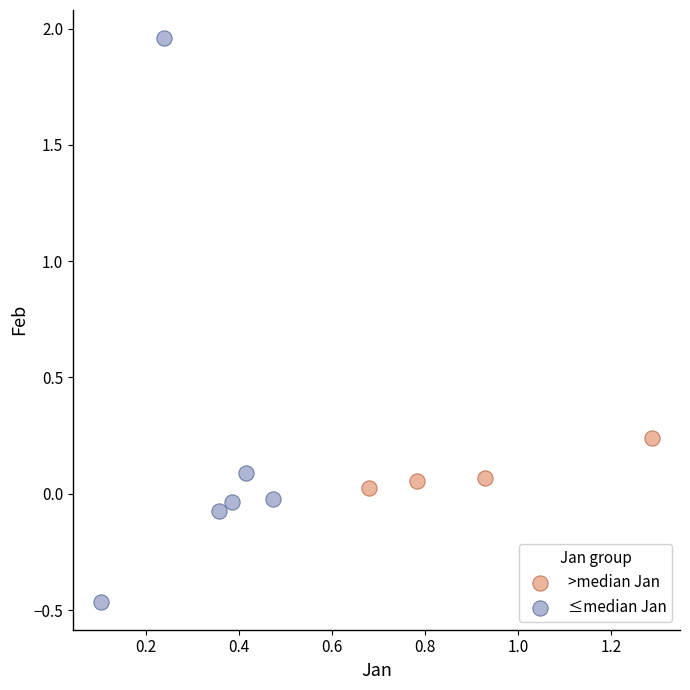

What are all the series names shown in the legend?

>median Jan, ≤median Jan